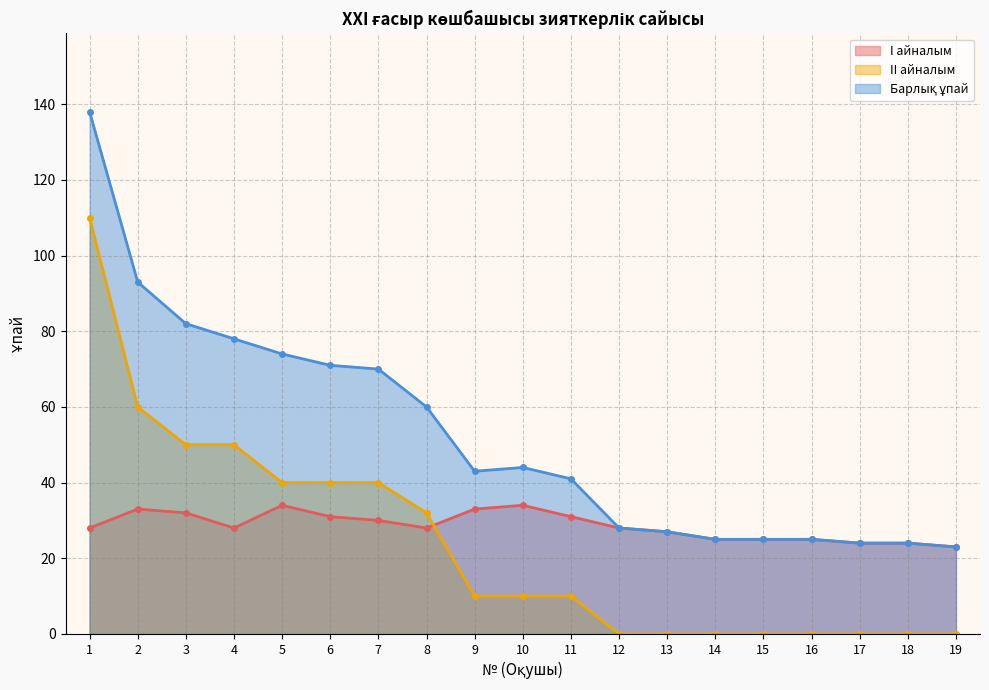

Rank the series by their maximum value, from highest to lowest.

Барлық ұпай, II айналым, I айналым